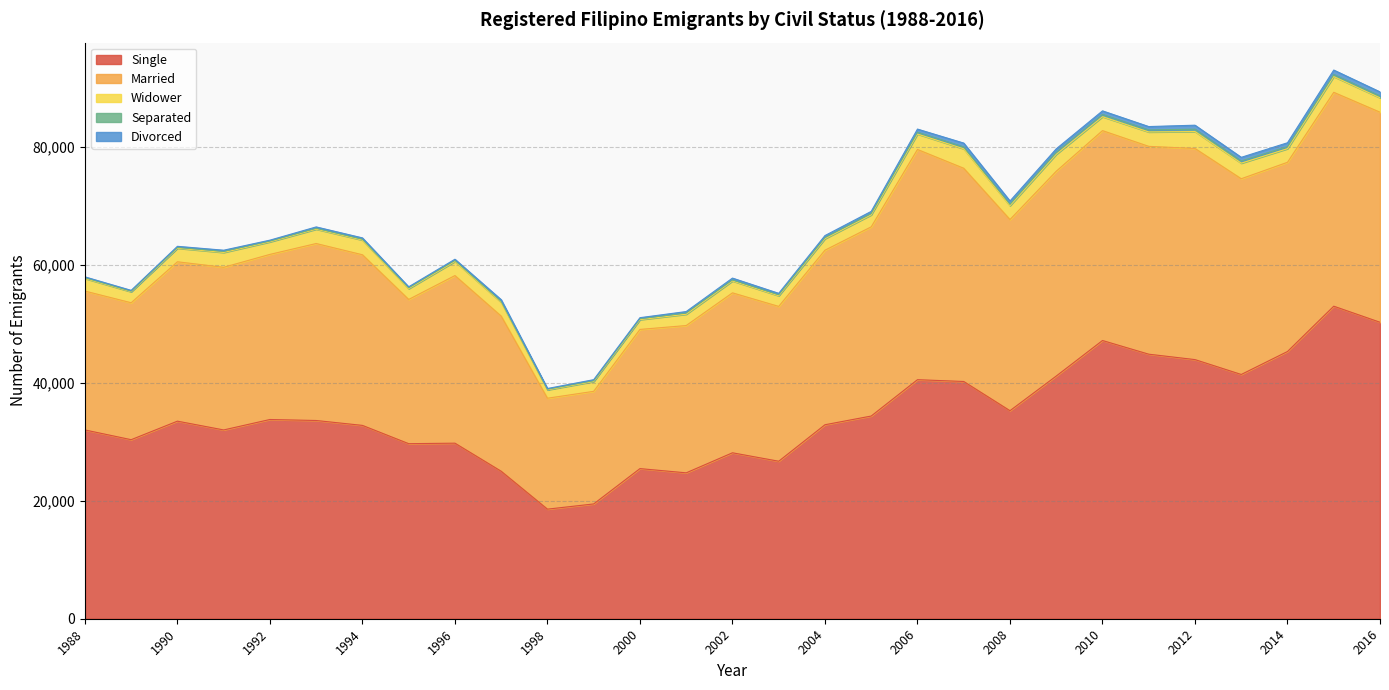

What is the total value across all series at 1997?

54059